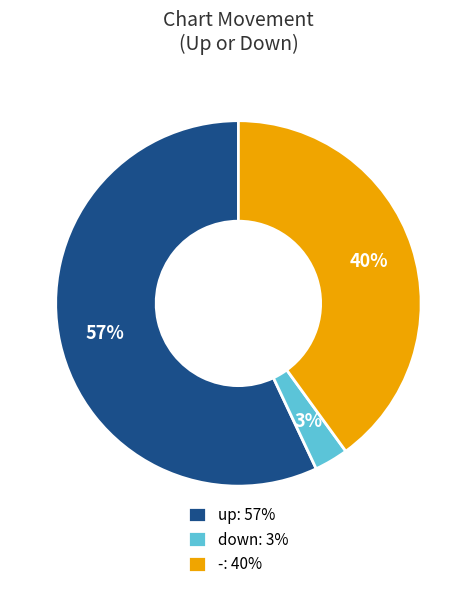

To the nearest percent, what is the difference between the down and up slice percentages?

54%